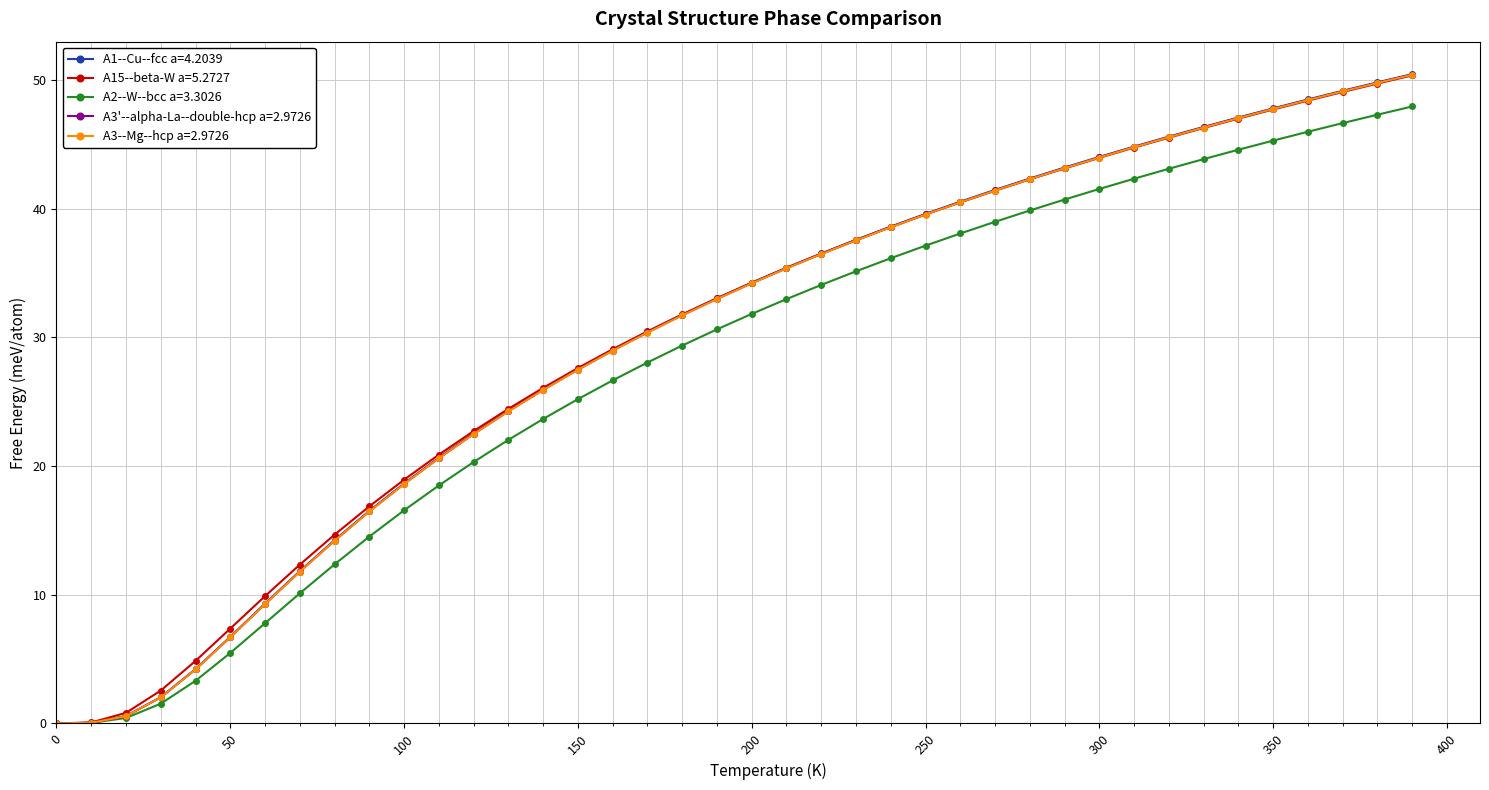

What is the value of the A3--Mg--hcp a=2.9726 point at the 12th from the left?

20.6